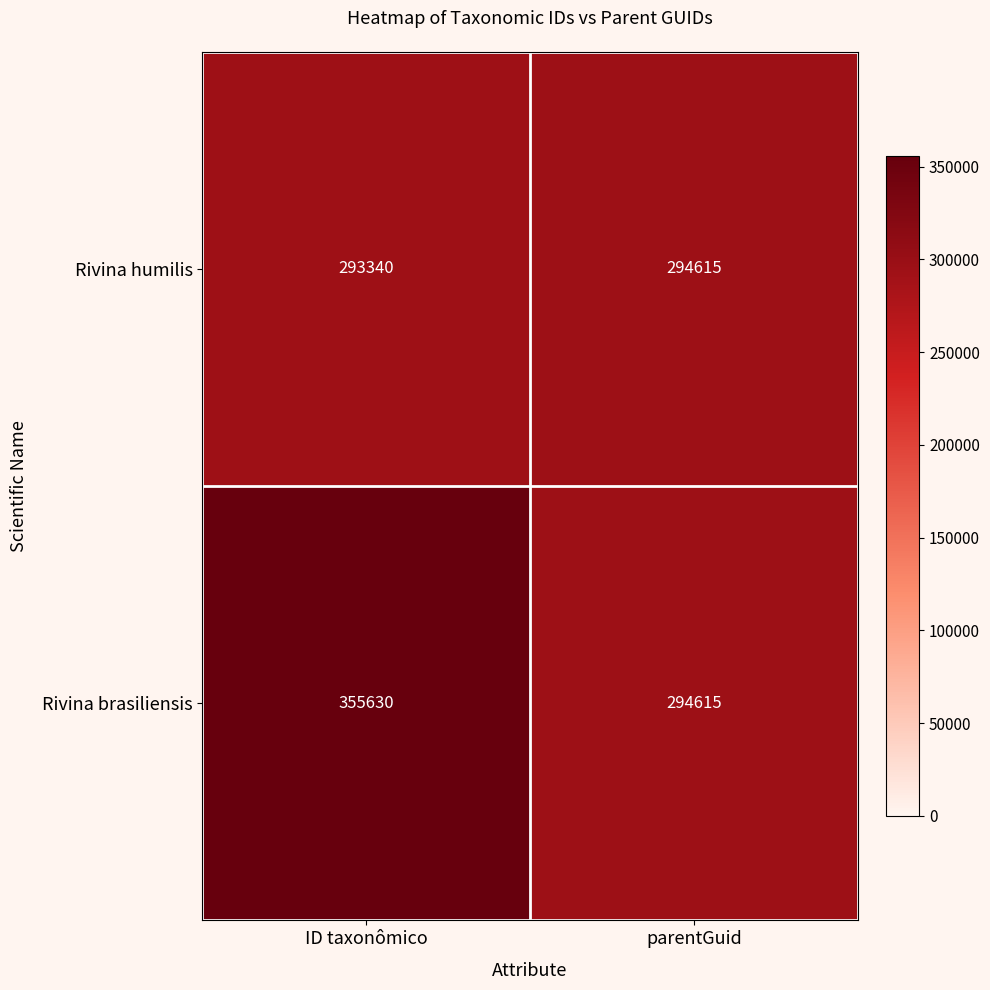

How many categories are shown in the chart?

2